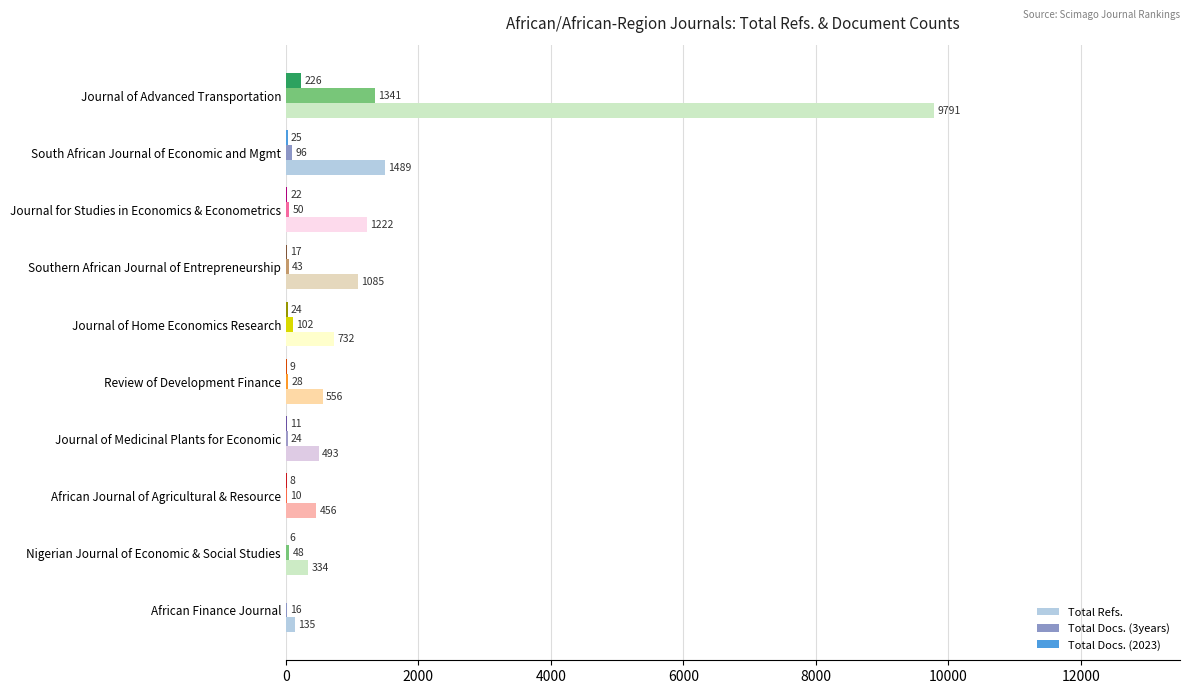

Is the value of Total Refs. at South African Journal of Economic and Mgmt greater than the value of Total Docs. (2023) at Journal of Home Economics Research?

Yes